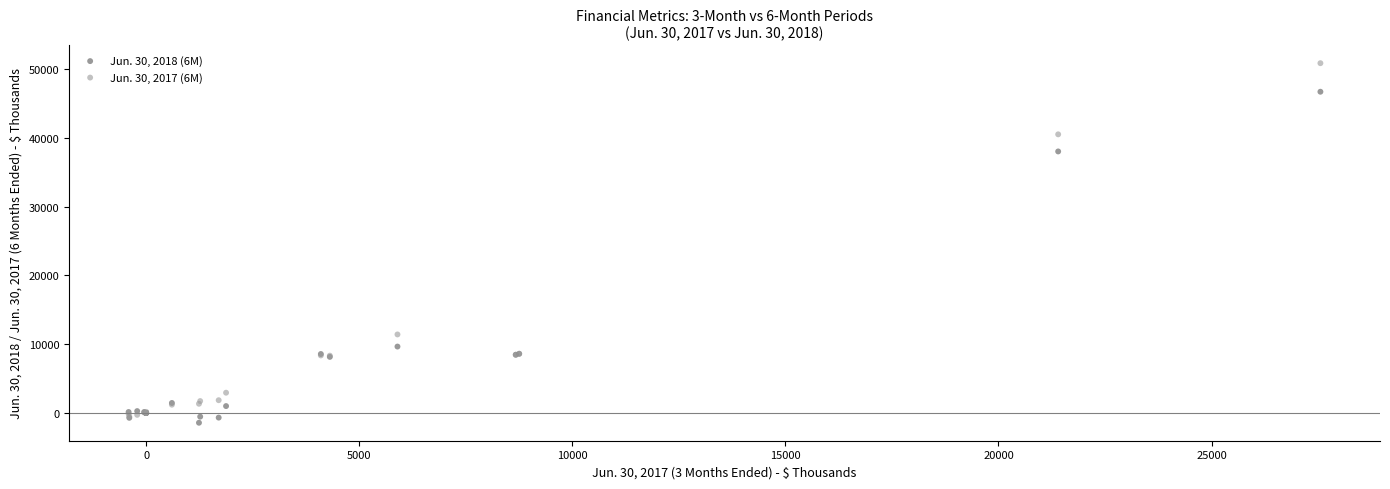

Which series reaches the minimum Y coordinate?

Jun. 30, 2018 (6M)